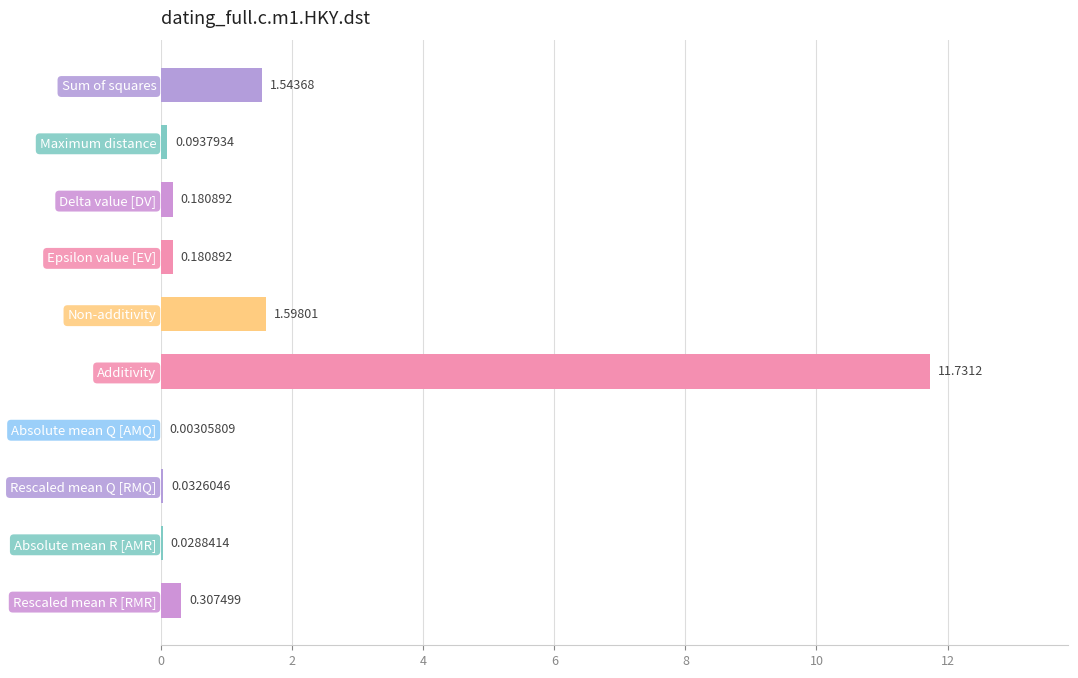

Where is the data nearest to the value 5?

Non-additivity